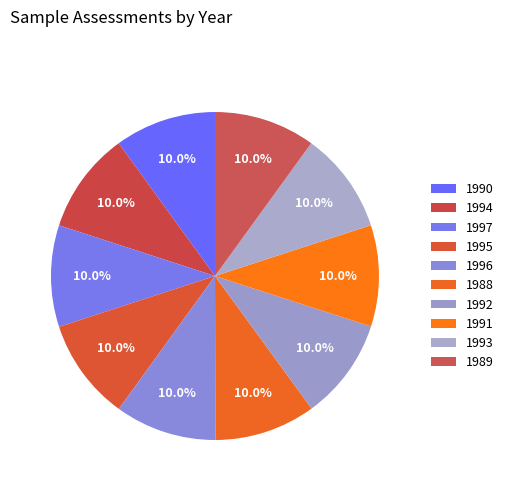

Does any single category account for the majority?

No